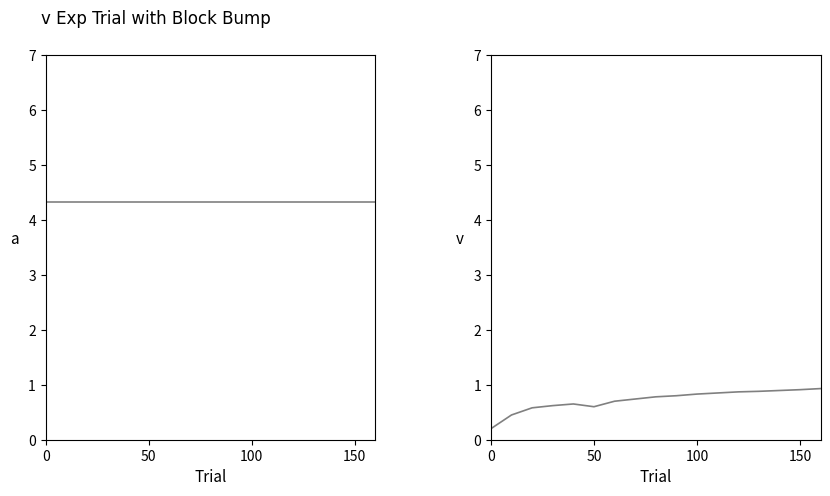

List the series in order of their overall mean, highest first.

pressure, humidity